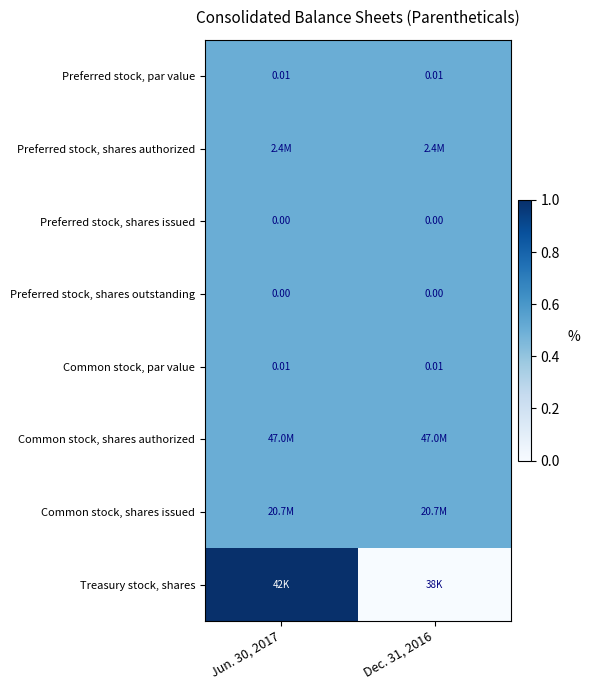

Is the value of Common stock, par value at Jun. 30, 2017 greater than the value of Common stock, shares issued at Dec. 31, 2016?

No